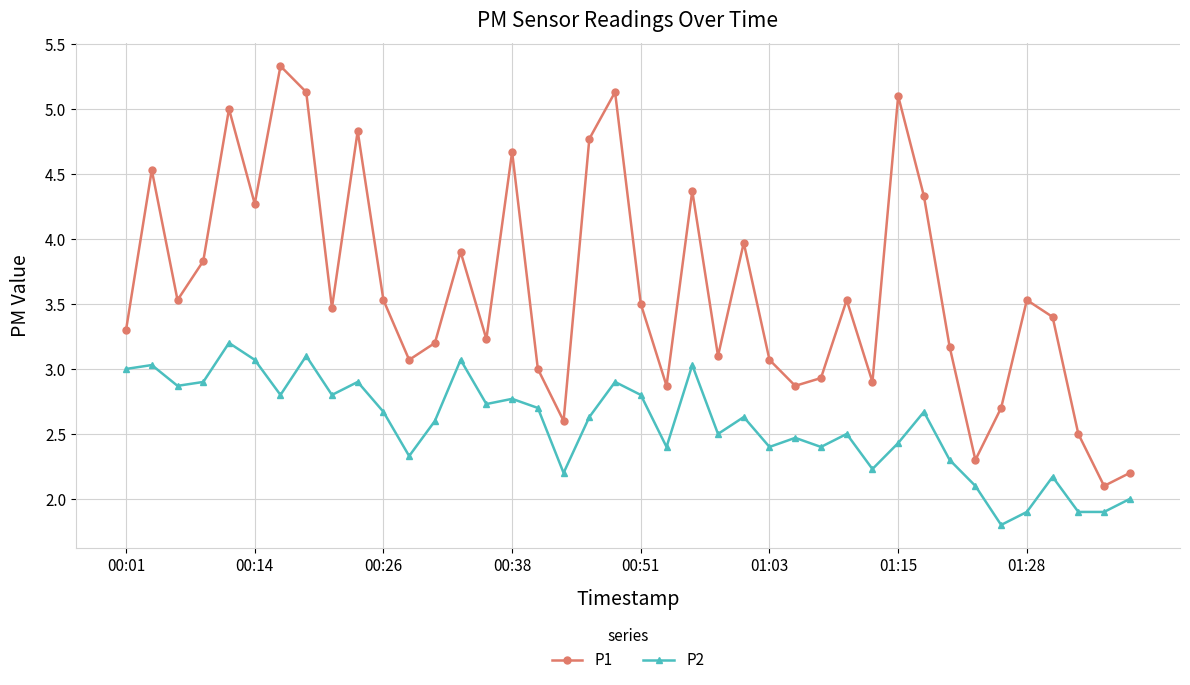

What is the difference between the maximum and minimum values in the P2 series?

1.4